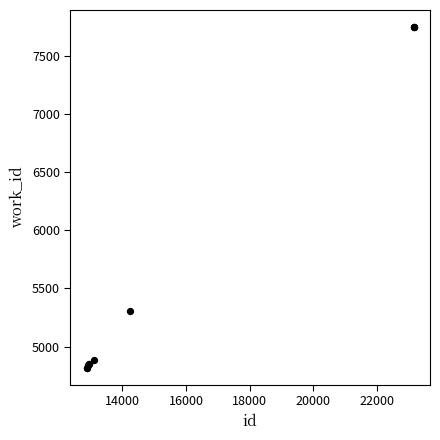

What Y value in the scatter plot is closest to 6284?

5303